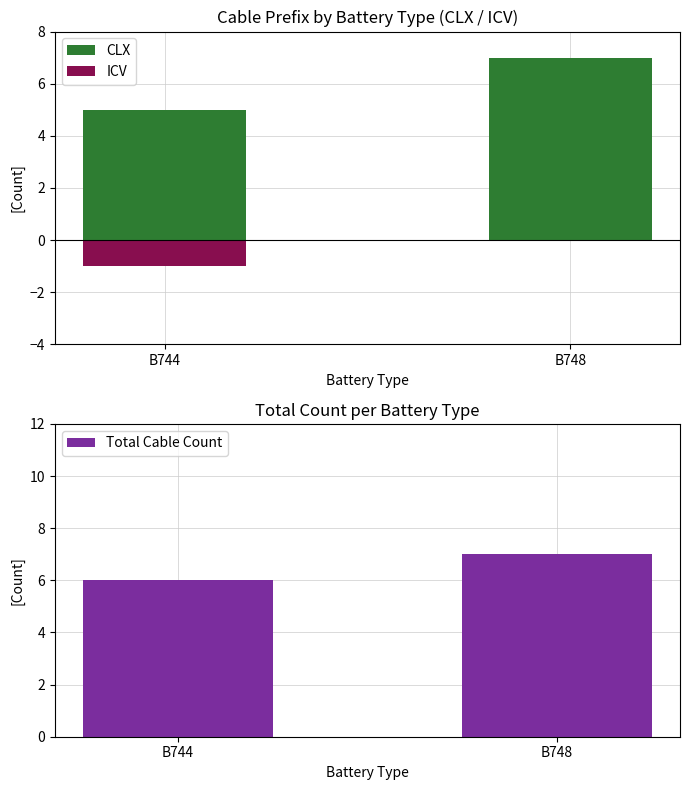

Which series changed the most between B744 and B748?

CLX